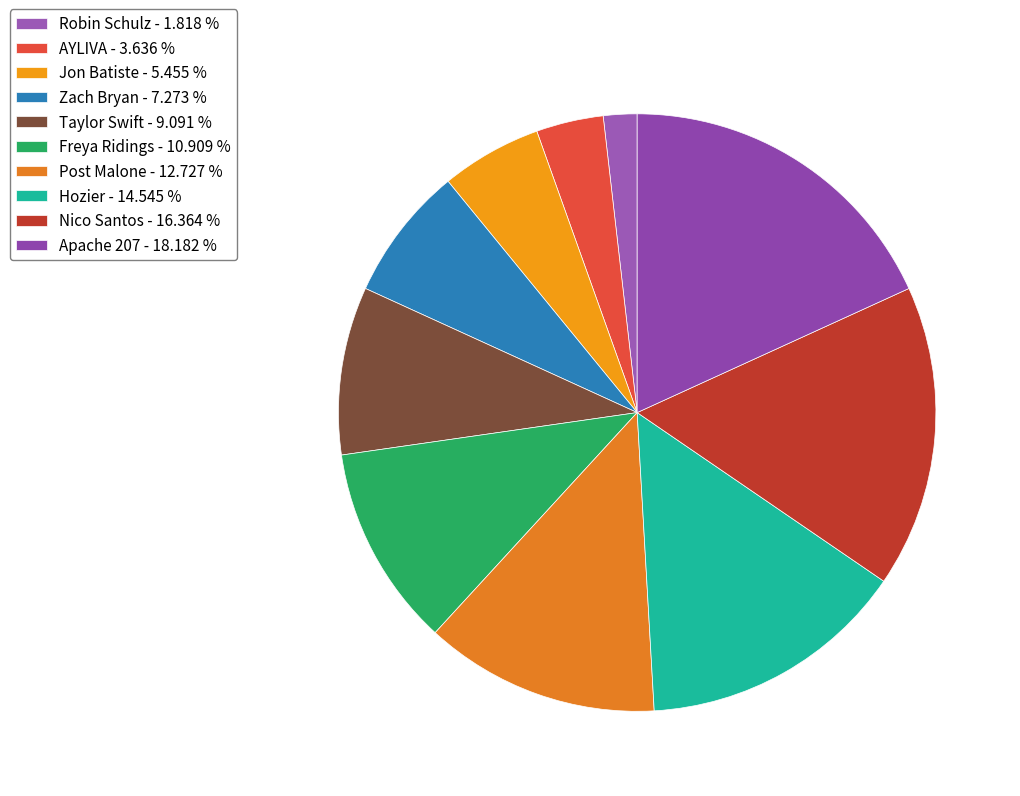

Count the number of slices in the pie.

10